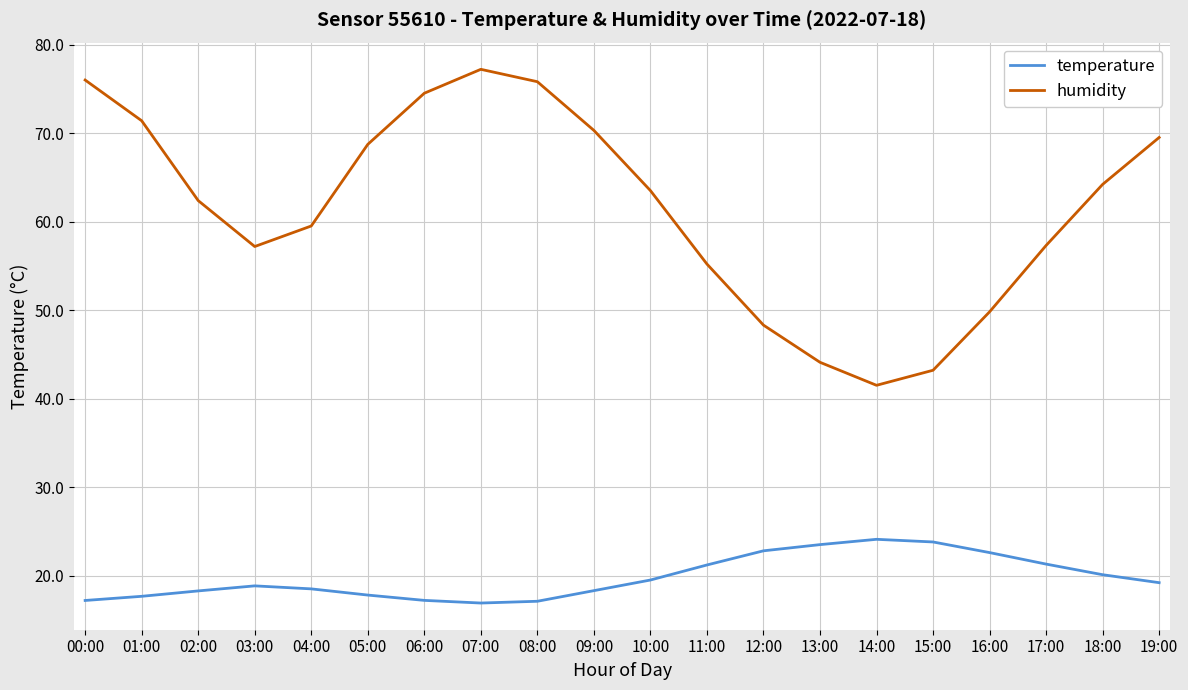

What is the difference between the maximum and minimum values in the humidity series?

35.7